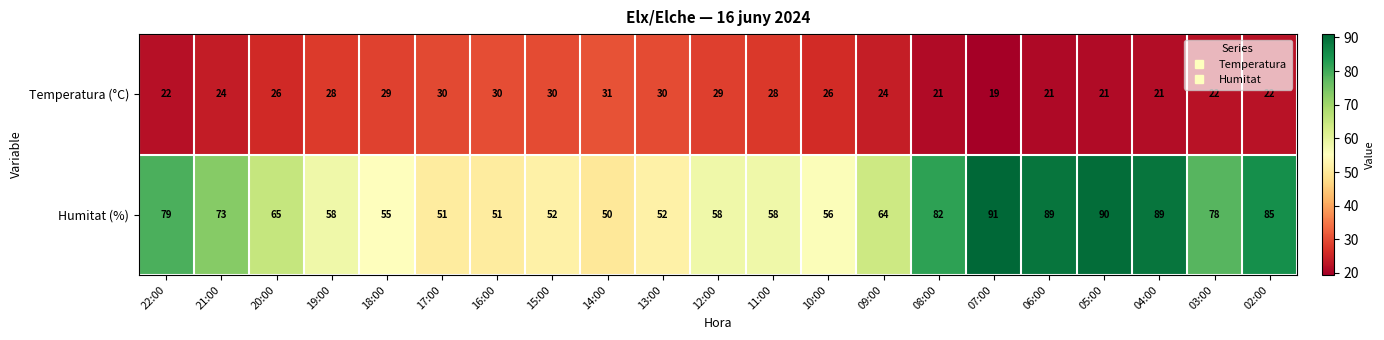

What is the difference between the maximum and minimum values in the Humitat (%) series?

41